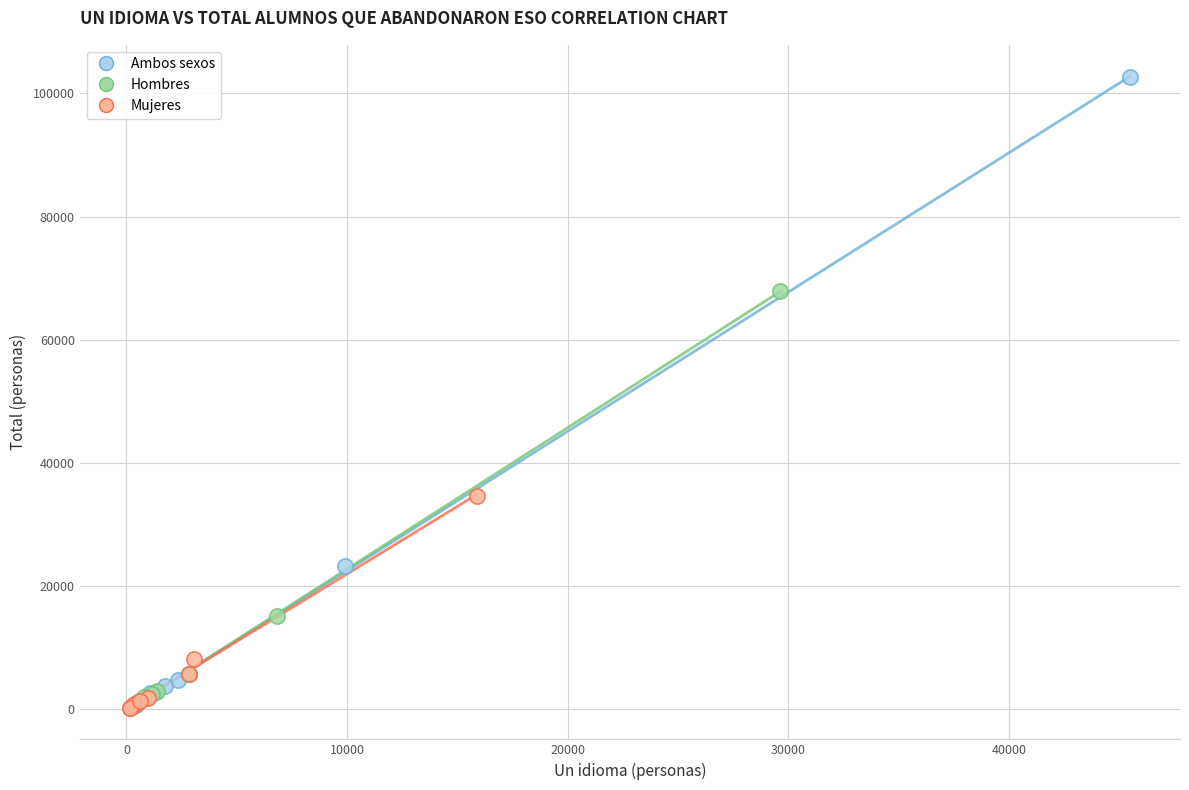

Which series reaches the maximum Y coordinate?

Ambos sexos